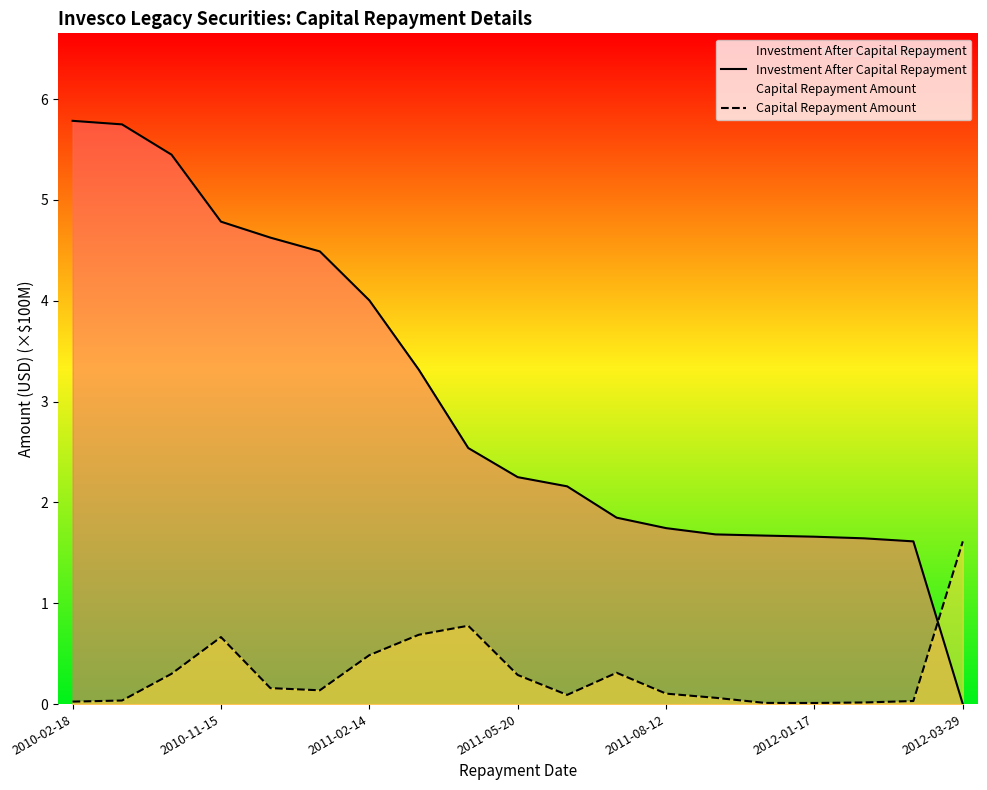

What is the difference between the highest and lowest values at 2011-02-14?

3.5